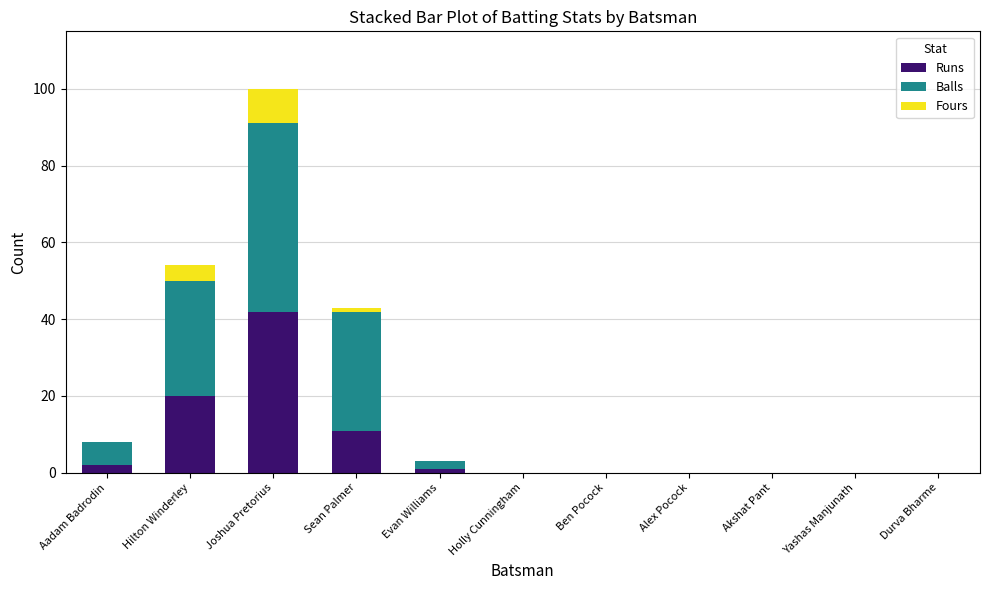

The Runs series shows 4 at Sean Palmer. True or false?

False